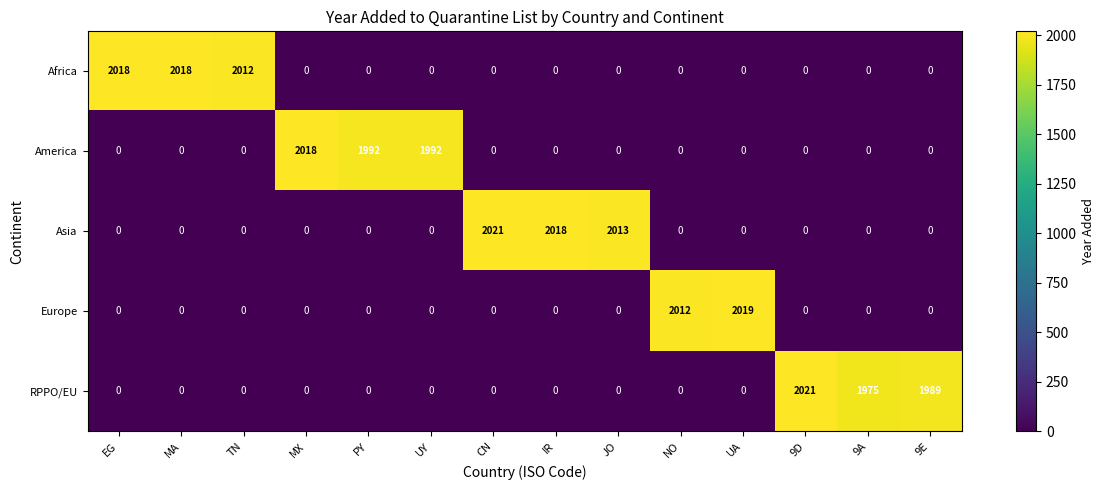

Where is Europe nearest to the value 1009?

NO